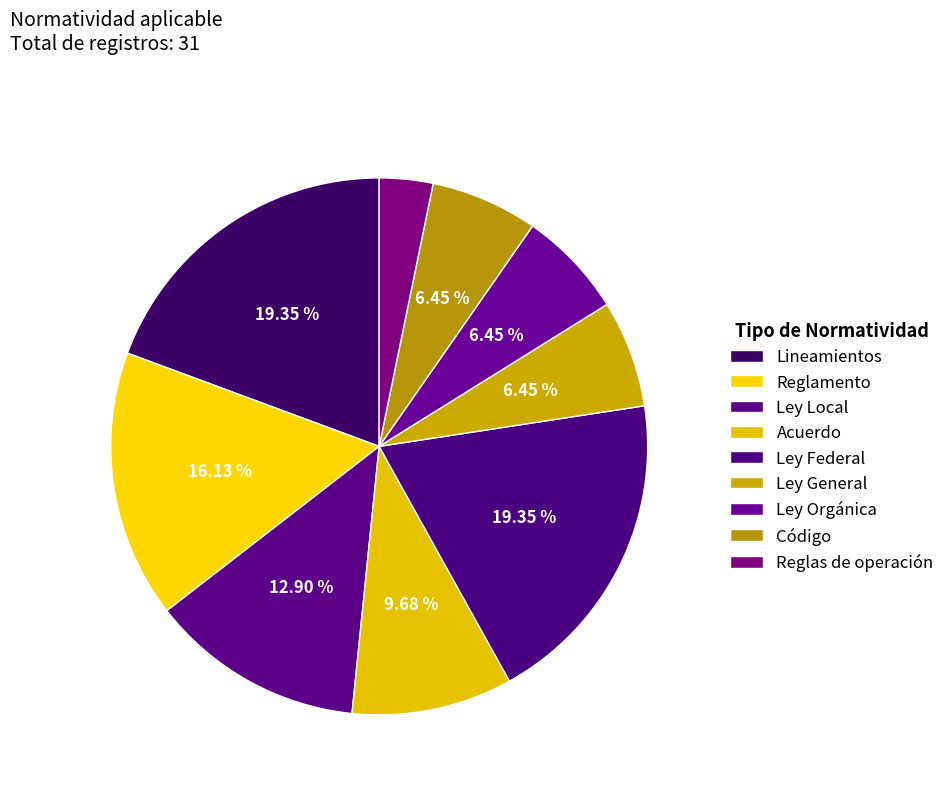

What is the largest slice in the pie chart?

Lineamientos